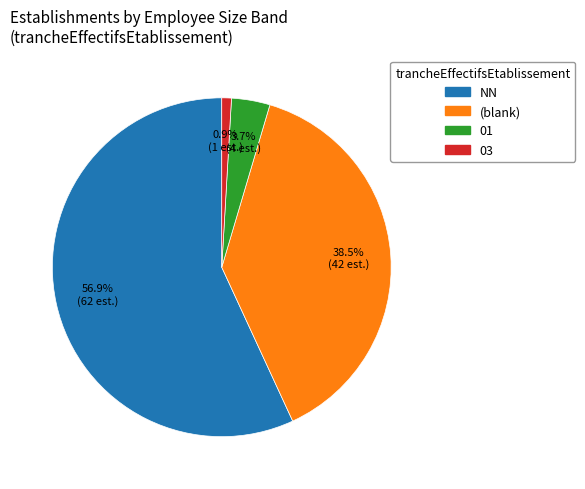

Rank the categories by value from lowest to highest.

03, 01, (blank), NN